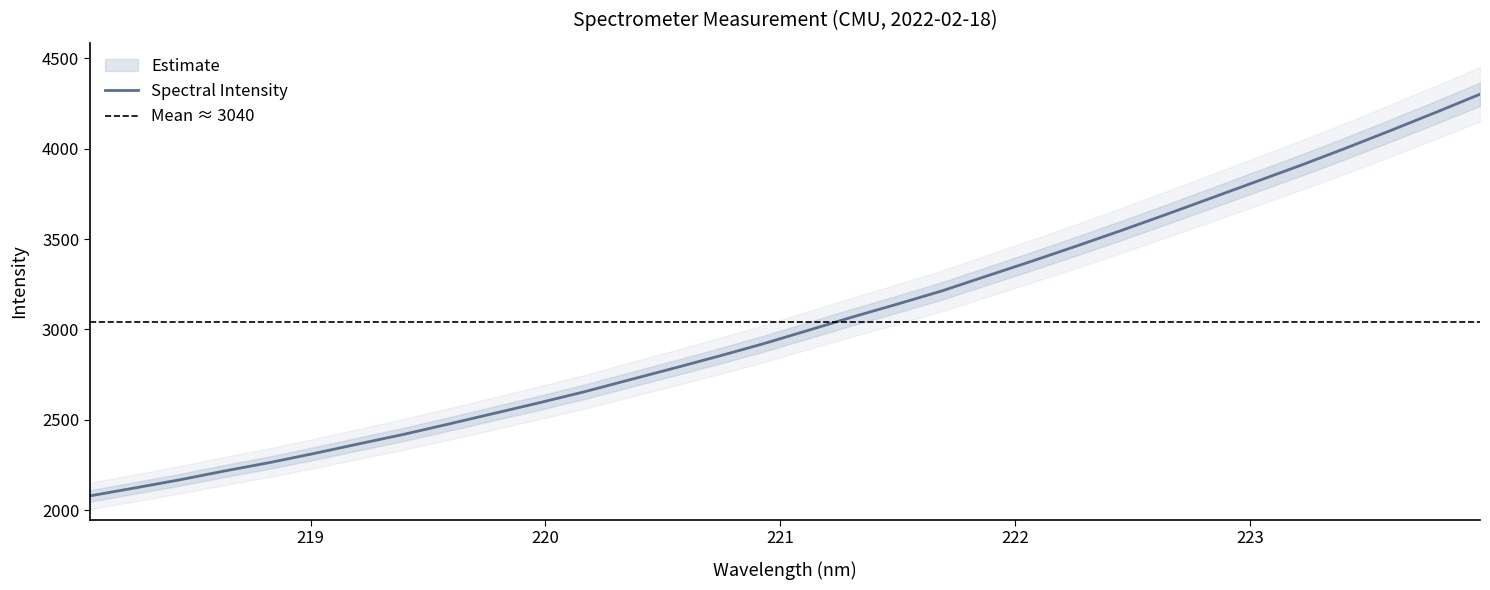

What is the greatest value displayed?

4300.1